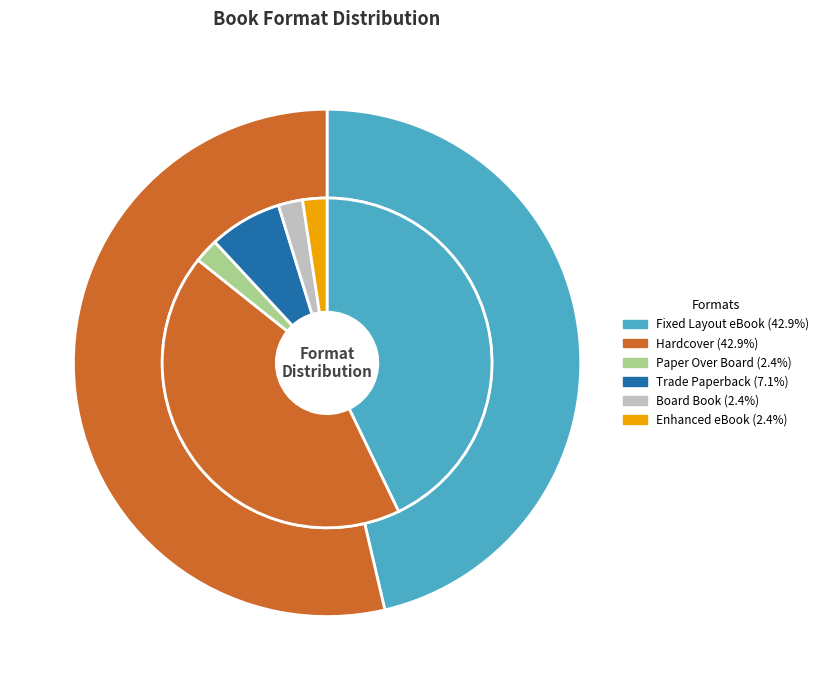

To the nearest percent, what is the combined percentage of Trade Paperback and Board Book?

10%